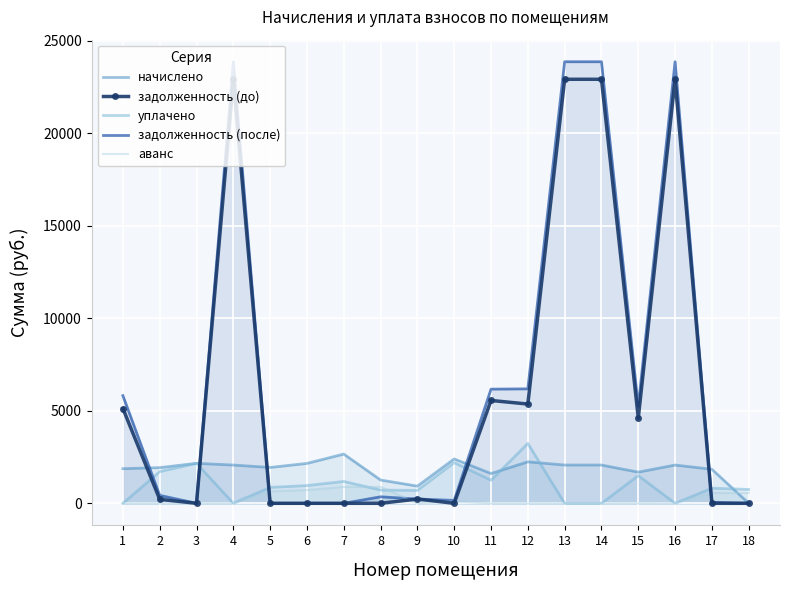

How many data points does each series have?

18